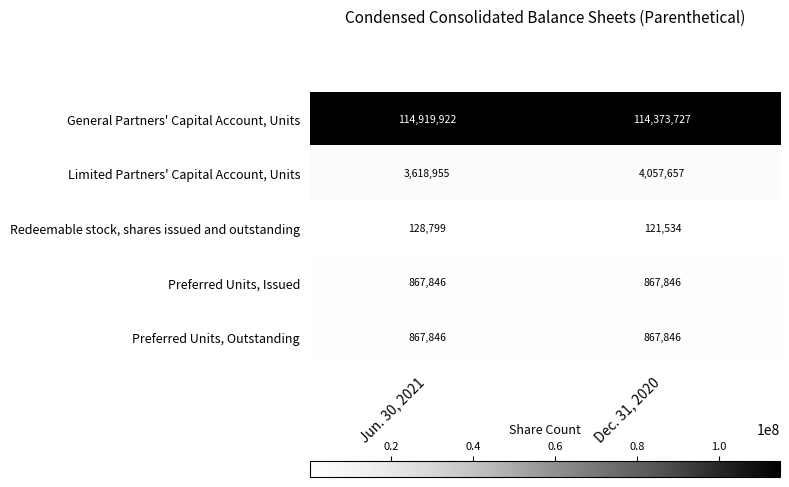

What is the greatest value displayed?

114919922